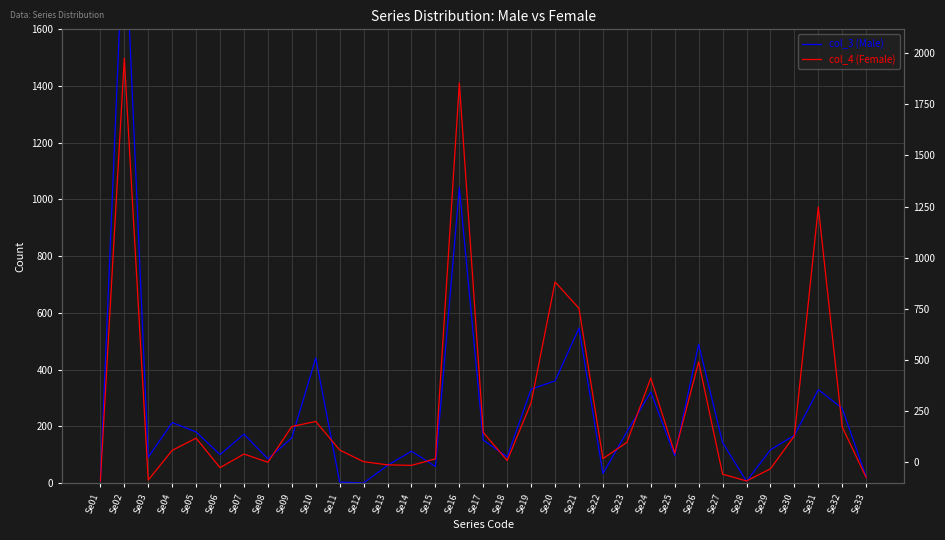

What is the approximate value of col_3 (Male) at Se17?

151